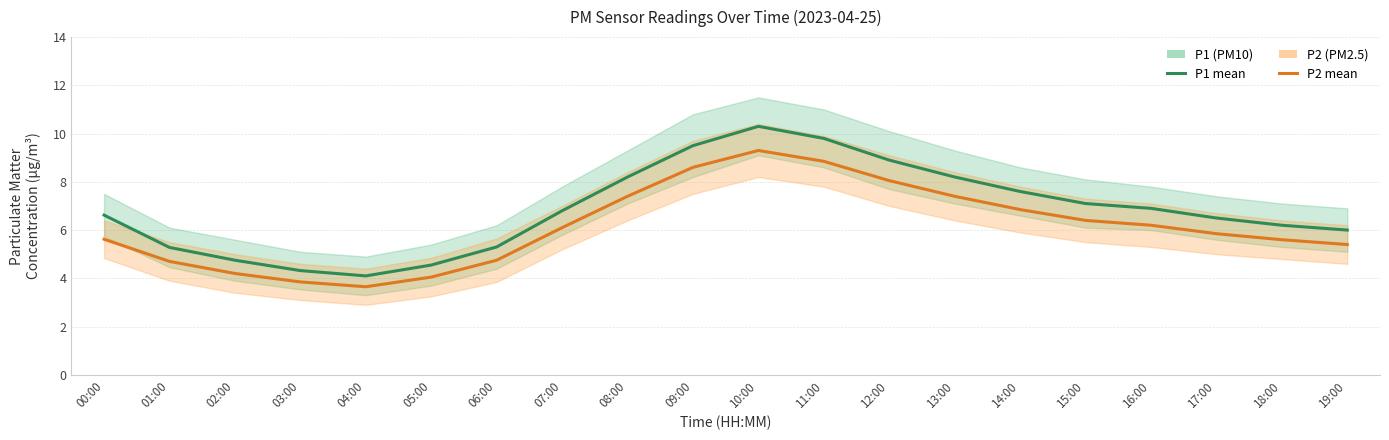

True or false: P1 (PM10) has a value of 15.6 at 11:00.

False